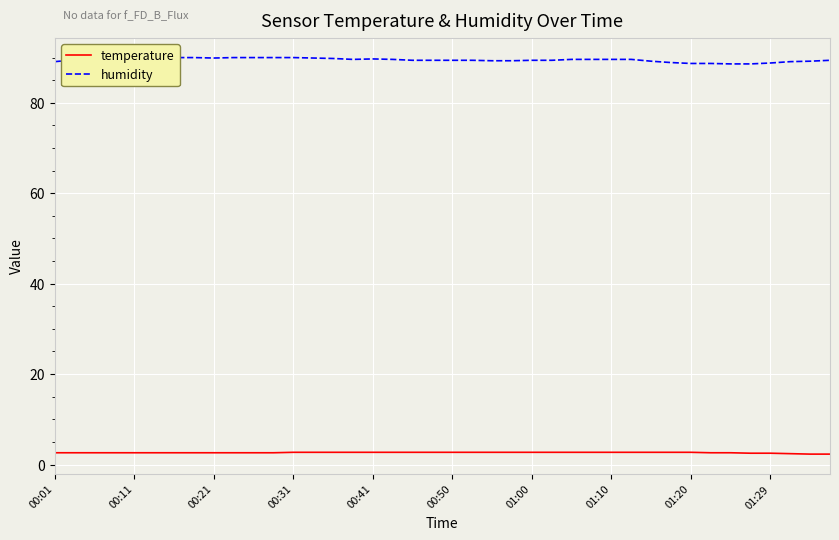

What value does the humidity series have at 39?

89.4